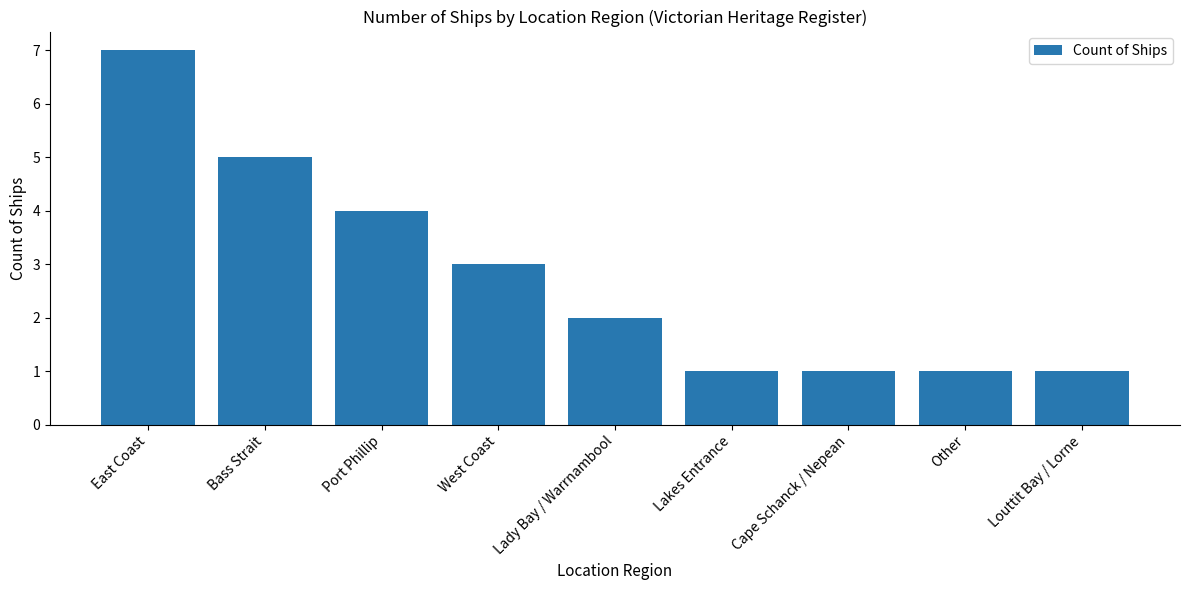

What is the average value?

3